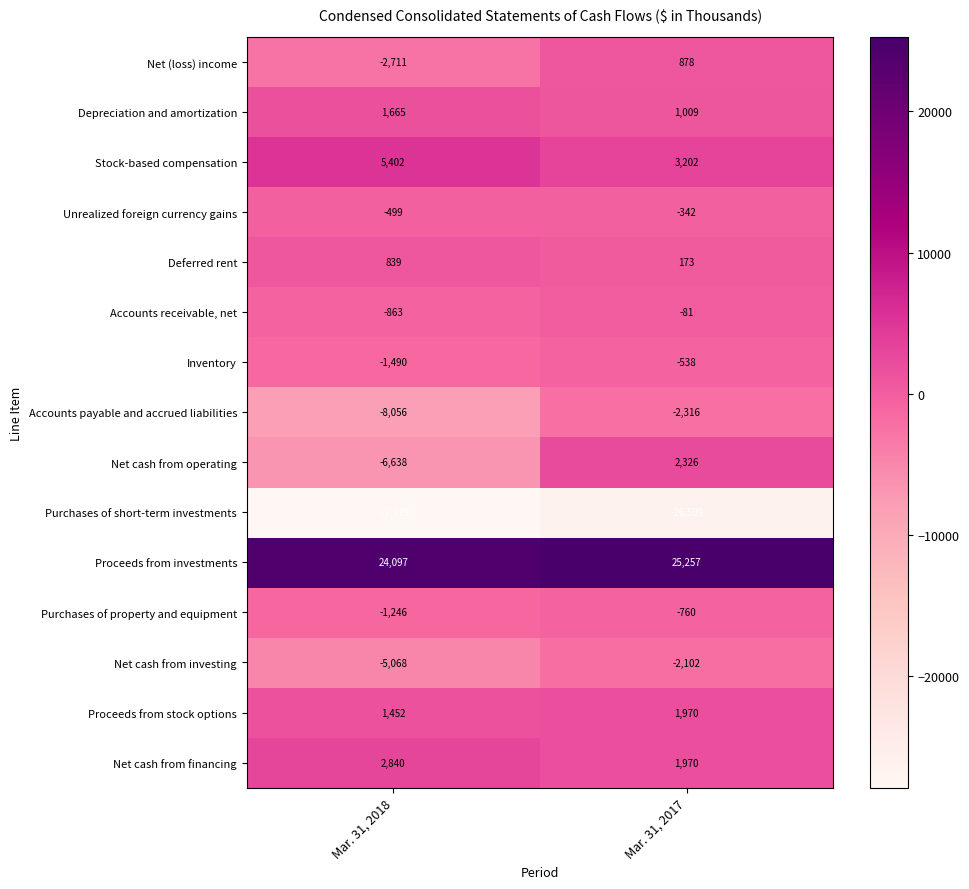

How many distinct data groups are displayed?

15